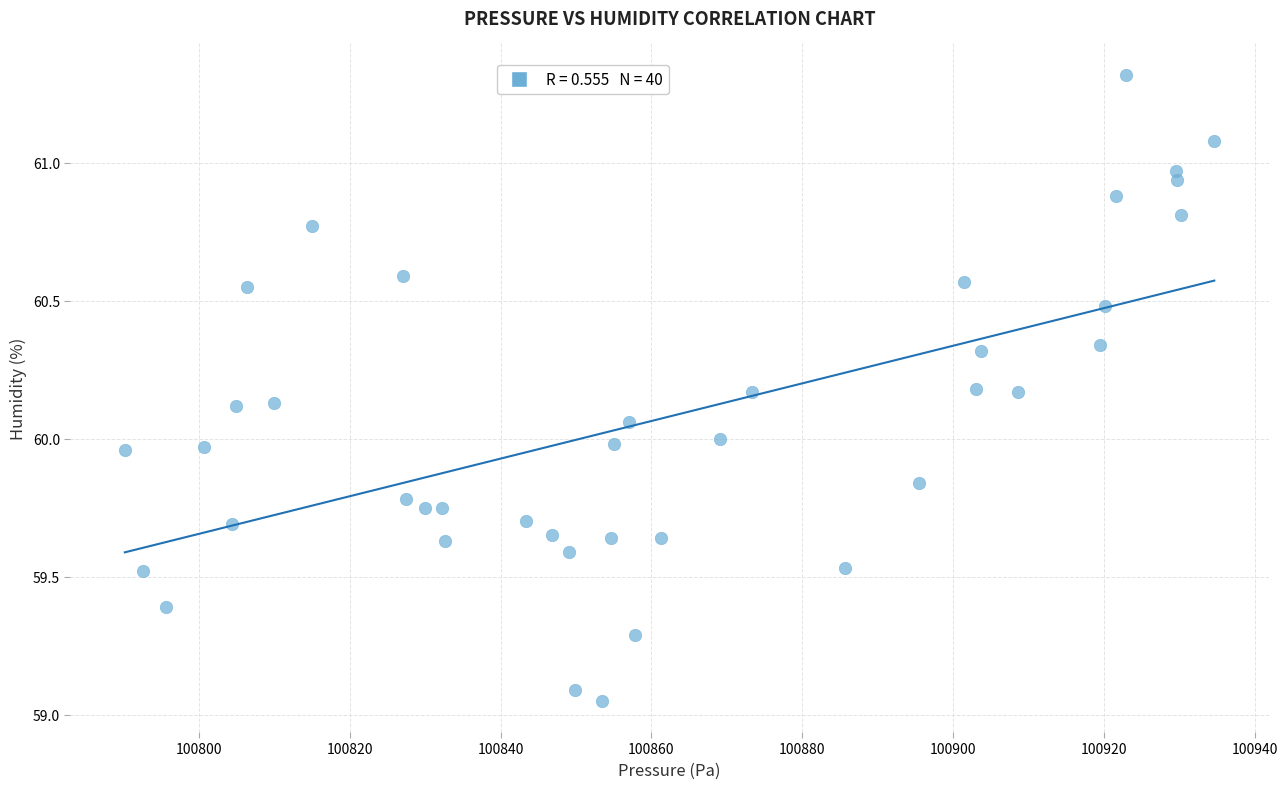

What is the range of X values (max minus min)?

144.5